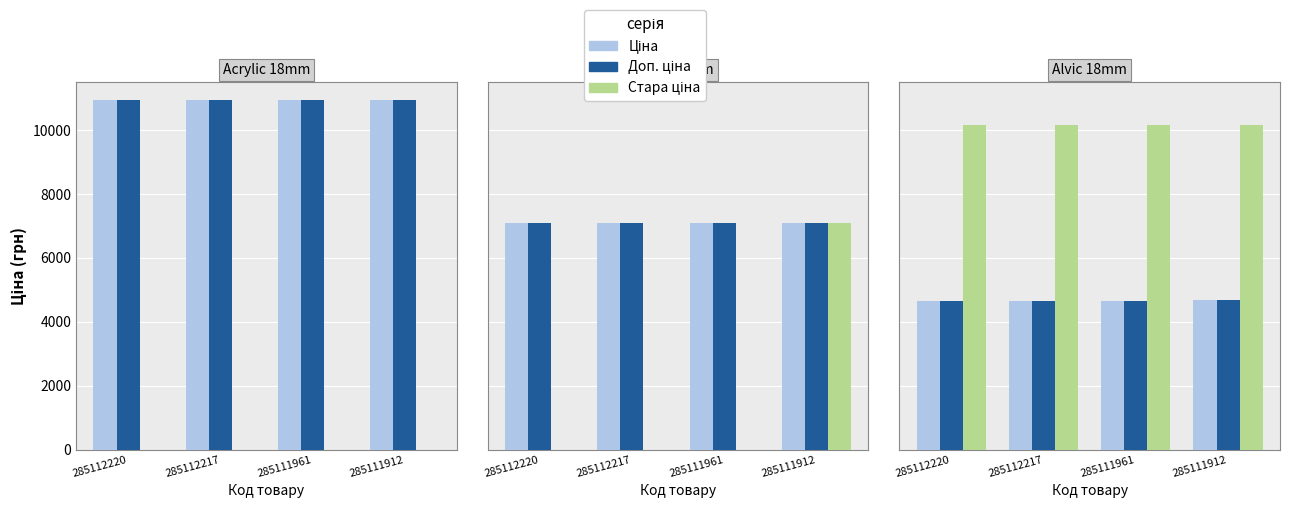

What are all the series names shown in the legend?

Ціна, Доп. ціна, Стара ціна